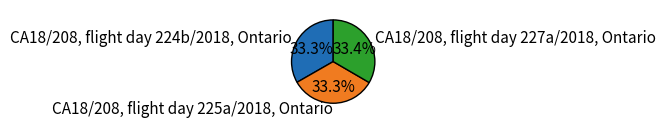

Is CA18/208, flight day 227a/2018, Ontario the majority of the pie?

No